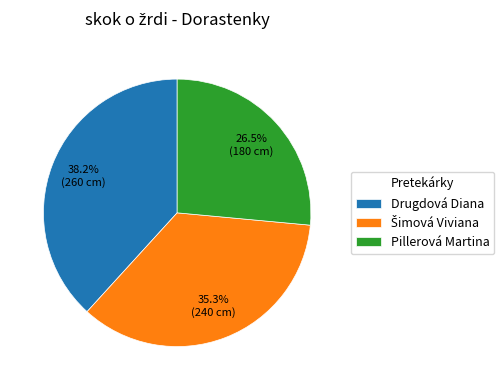

Is the sum of Drugdová Diana and Pillerová Martina greater than half?

Yes